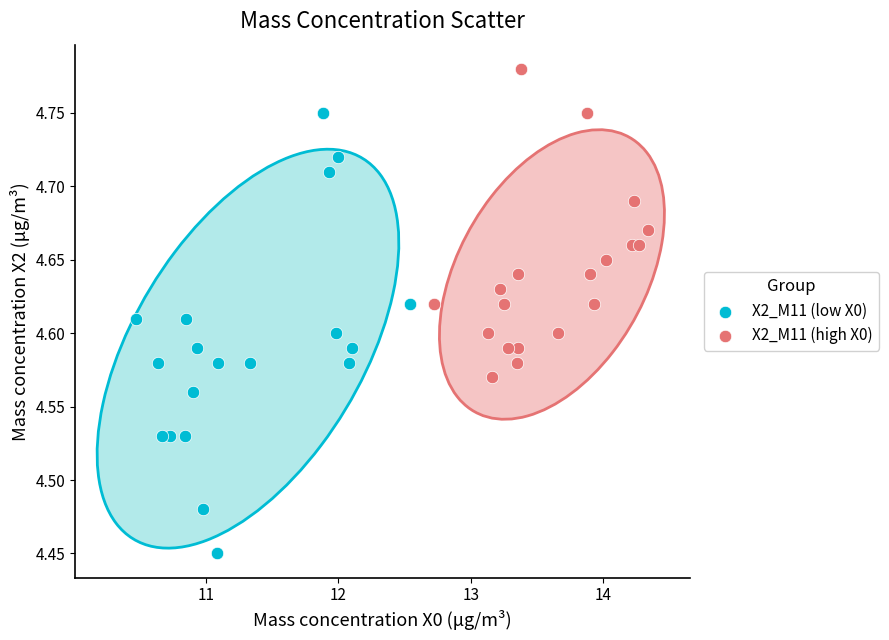

Which series reaches the maximum Y coordinate?

X2_M11 (high X0)